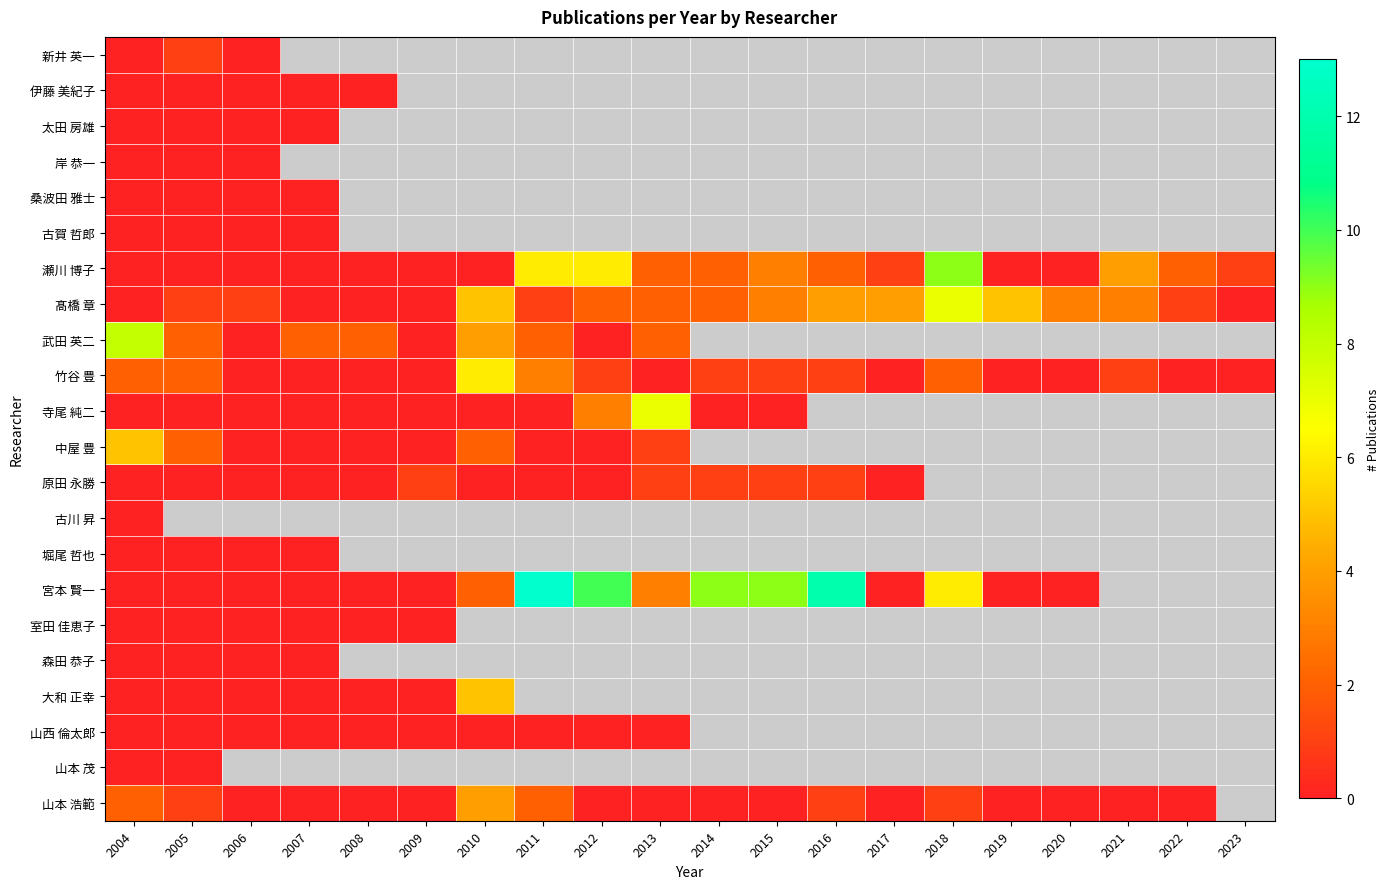

Rank the series at 2005 from highest to lowest value.

武田 英二, 竹谷 豊, 中屋 豊, 新井 英一, 髙橋 章, 山本 浩範, 伊藤 美紀子, 太田 房雄, 岸 恭一, 桑波田 雅士, 古賀 哲郎, 瀬川 博子, 寺尾 純二, 原田 永勝, 古川 昇, 堀尾 哲也, 宮本 賢一, 室田 佳恵子, 森田 恭子, 大和 正幸, 山西 倫太郎, 山本 茂